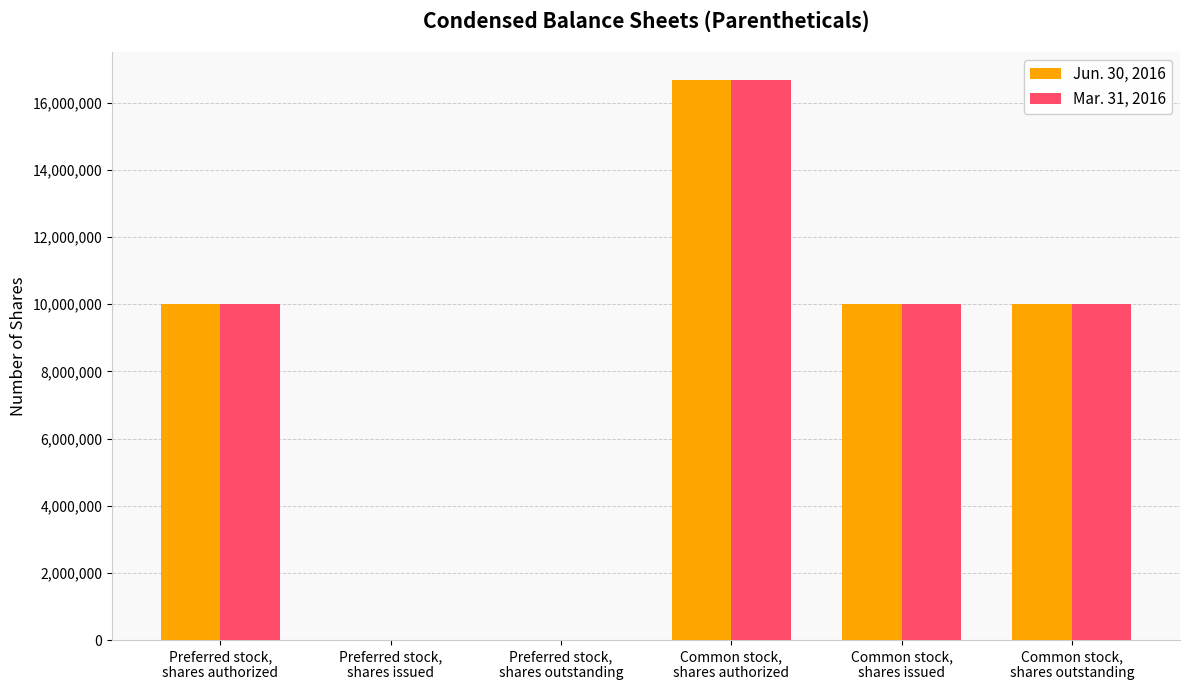

At which label does Mar. 31, 2016 first exceed 10000629?

Common stock,
shares authorized